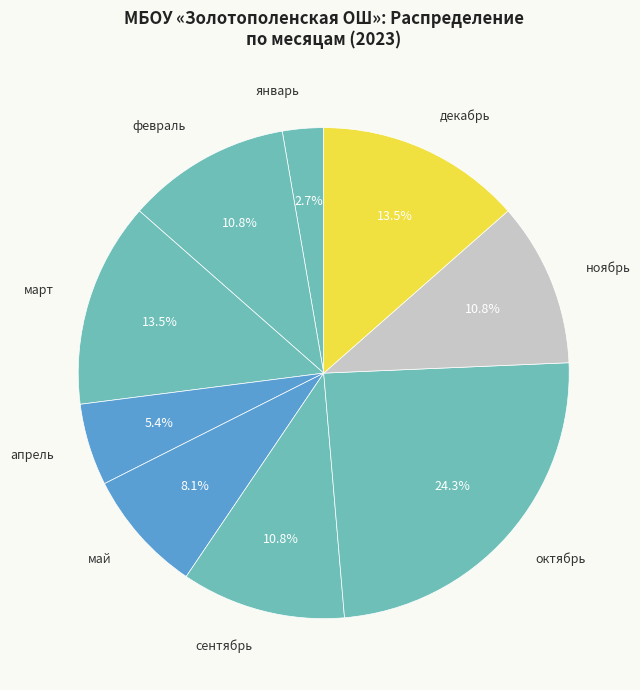

Approximately how many times larger is the value at сентябрь compared to январь?

4.0